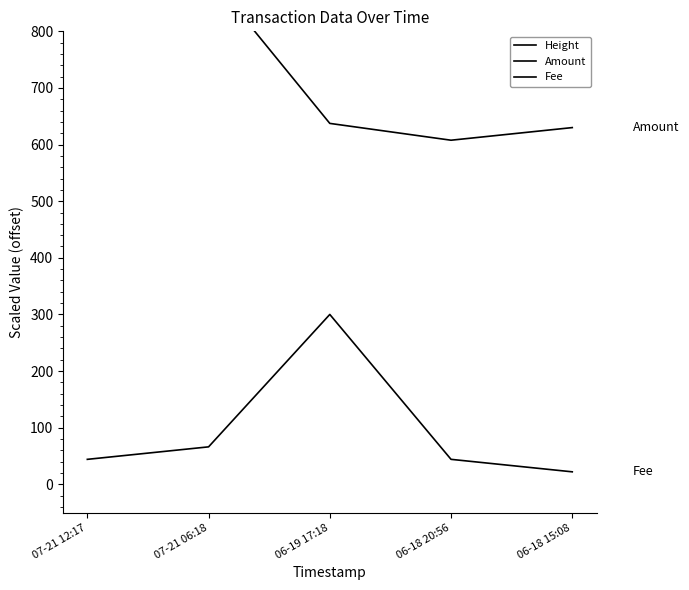

Between 06-18 15:08 and 06-19 17:18, which is larger?

06-19 17:18